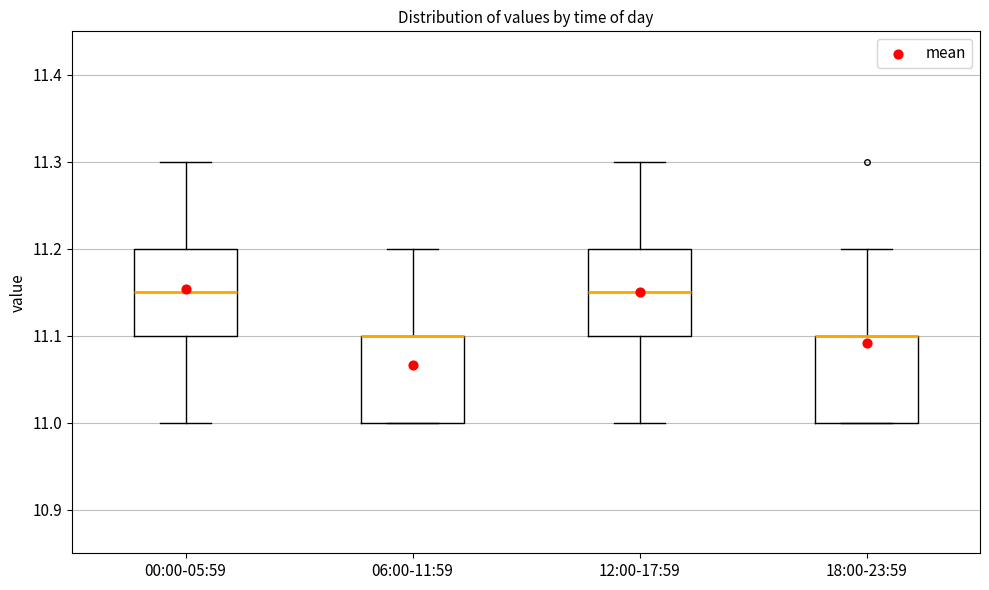

Reading left to right, transcribe this box plot: for each box, give where its median line is, the range the box spans, and where its two whiskers end, as read against the y-axis. The values are not printed on the chart, so give them approximately, as read against the axis.

00:00-05:59: median 11.15, box 11.10 to 11.20, whiskers 11.00 to 11.30
06:00-11:59: median 11.10 (drawn on the box's upper edge), box 11.00 to 11.10, whiskers 11.00 to 11.20
12:00-17:59: median 11.15, box 11.10 to 11.20, whiskers 11.00 to 11.30
18:00-23:59: median 11.10 (drawn on the box's upper edge), box 11.00 to 11.10, whiskers 11.00 to 11.20